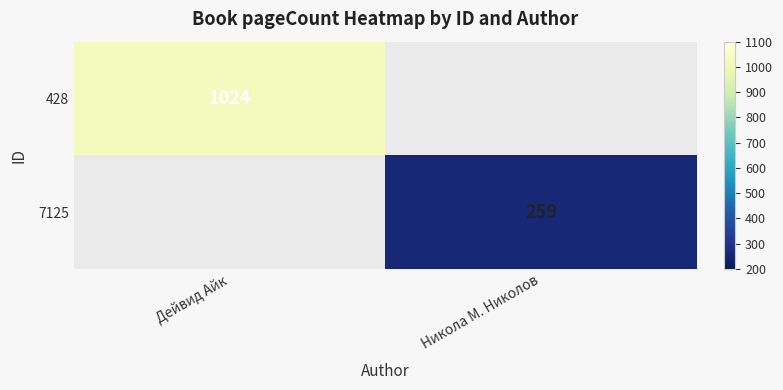

Is it true that 428 equals 1024 at Дейвид Айк?

True